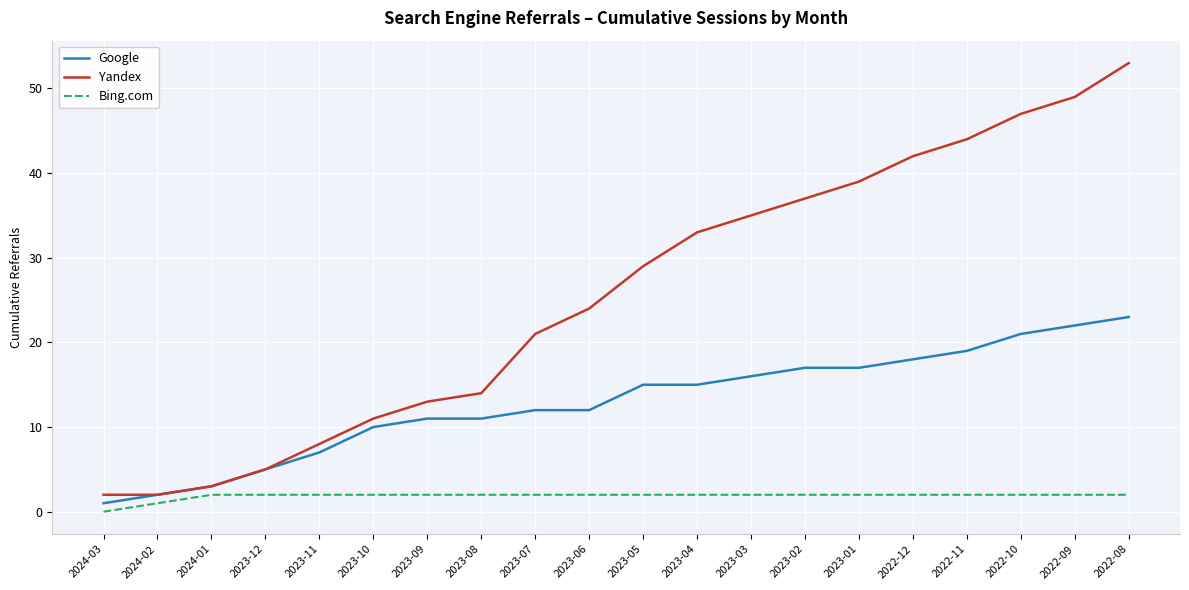

What position from the left is 2023-02?

14